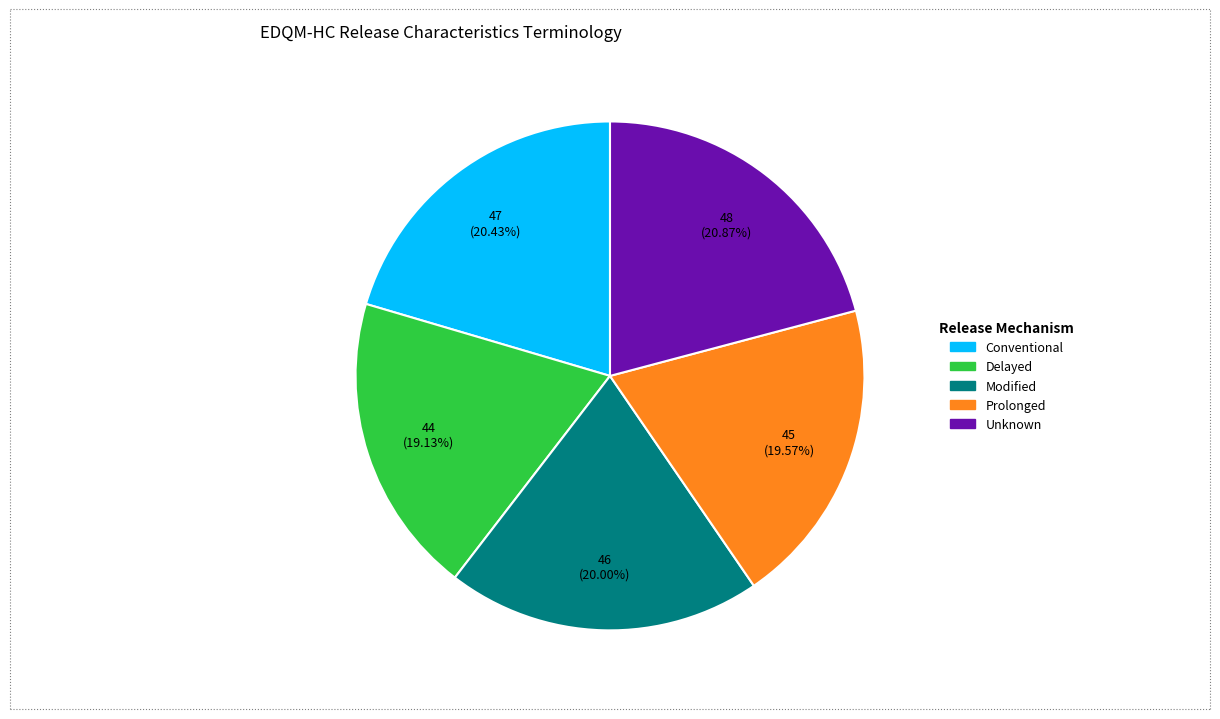

How many segments does this pie chart have?

5